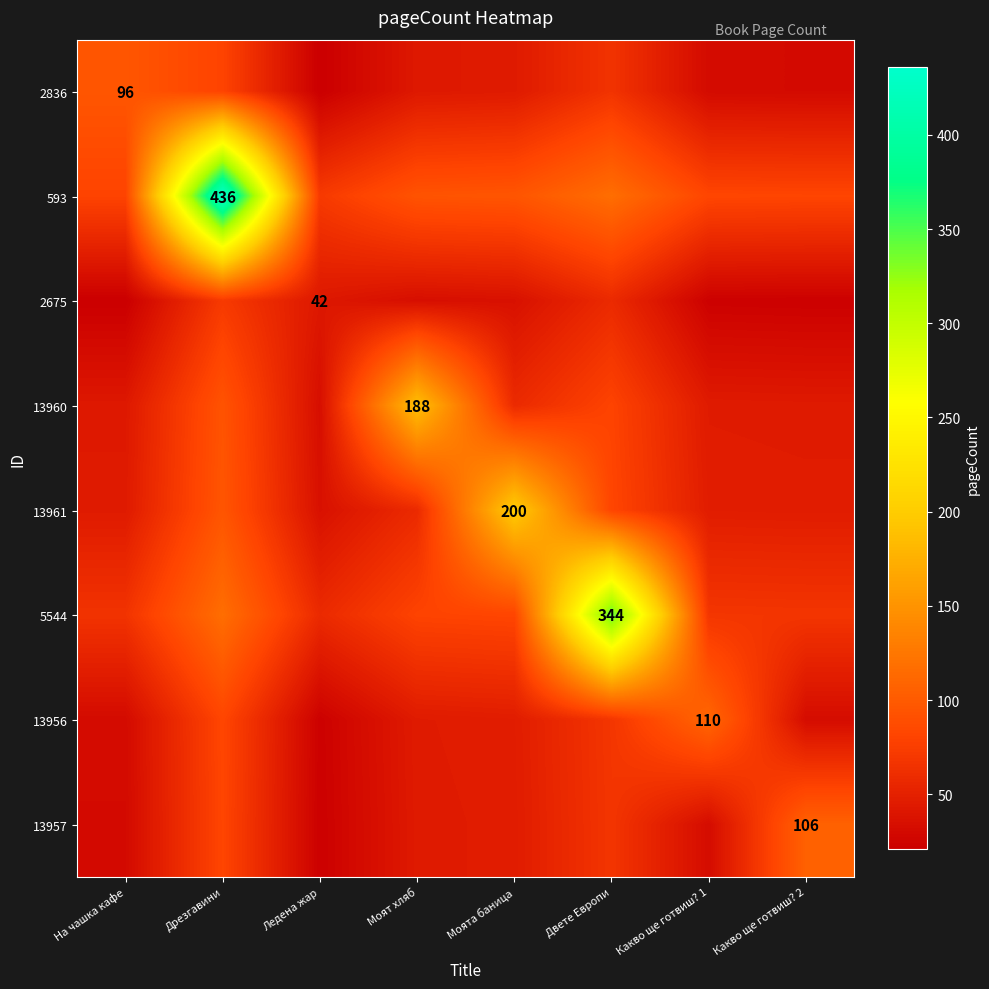

At which category is the sum across all series the highest?

Дрезгавини